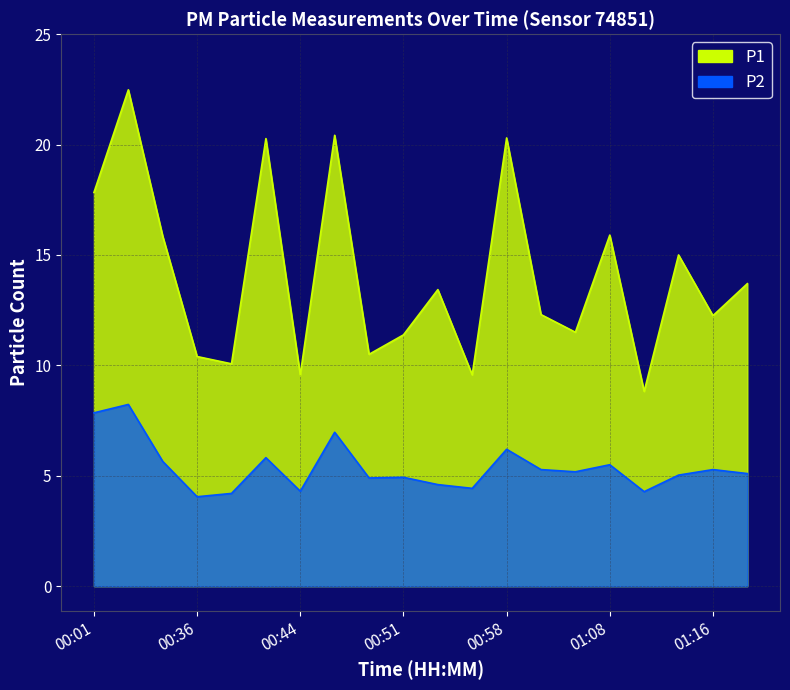

What is the label of the 8th point from the right?

00:58